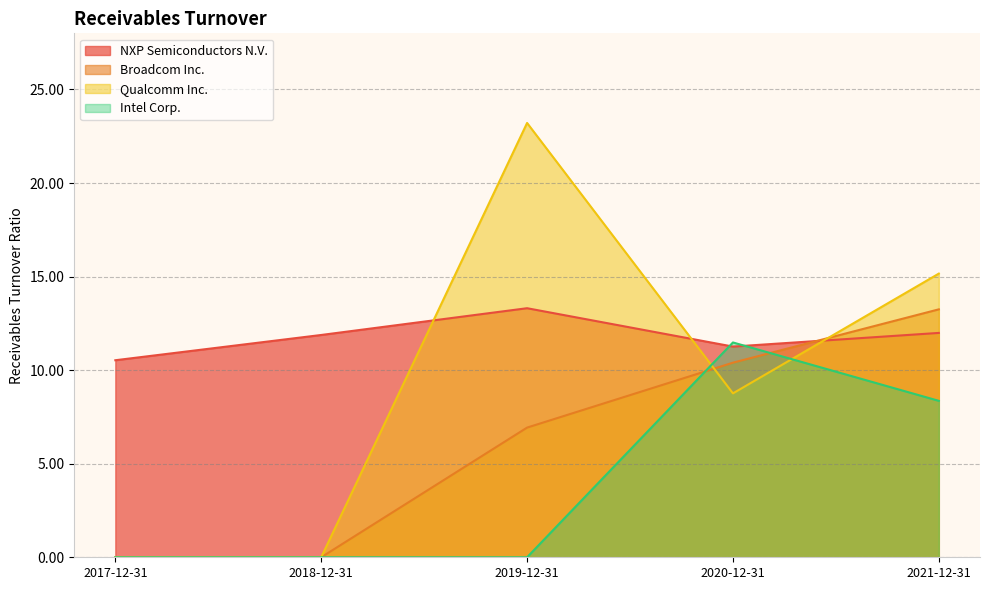

At which category does Intel Corp. reach its first local peak?

2020-12-31